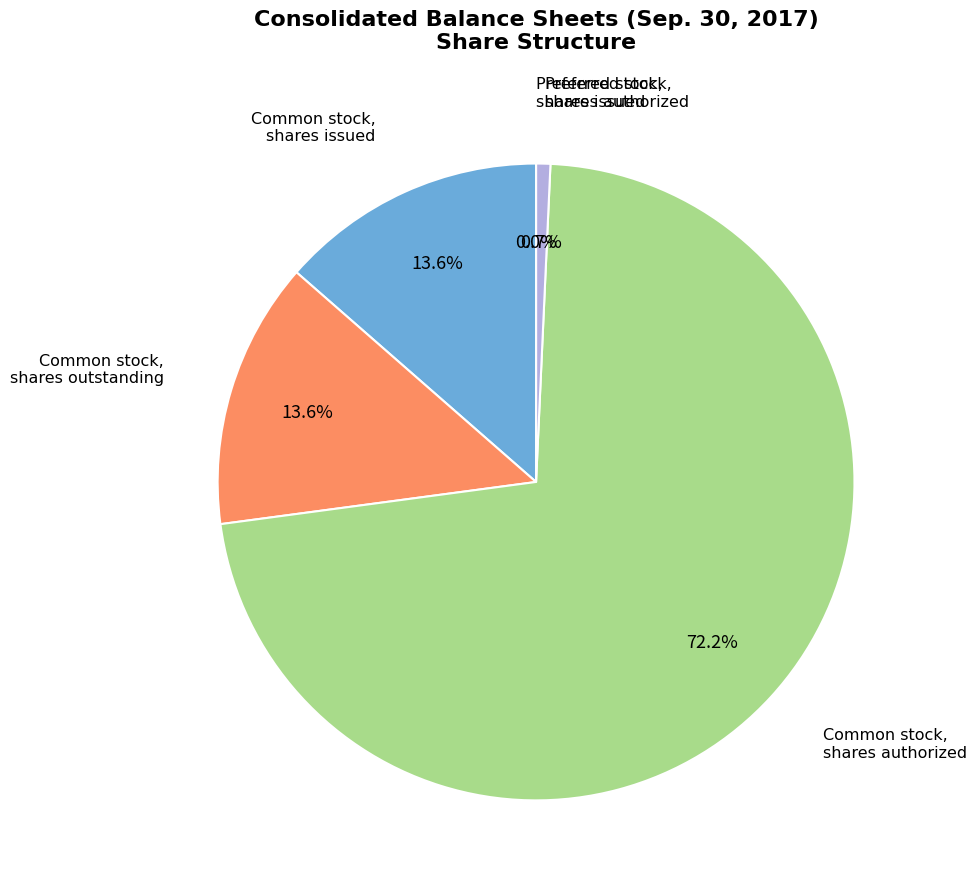

Is there a majority slice in this chart?

Yes